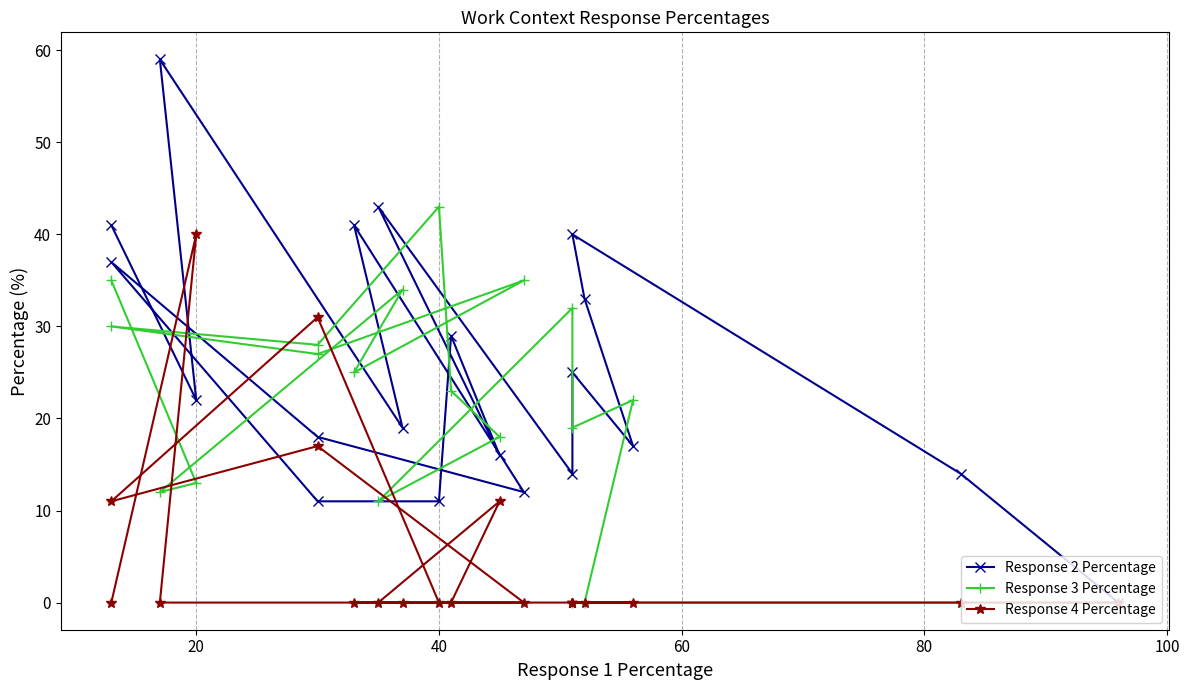

How many interior local peaks does the Response 4 Percentage series have?

4